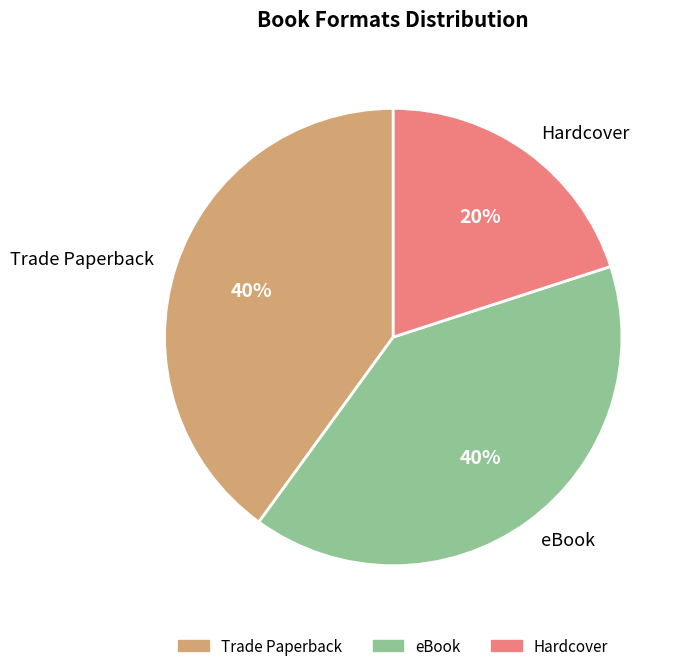

Is there a majority slice in this chart?

No